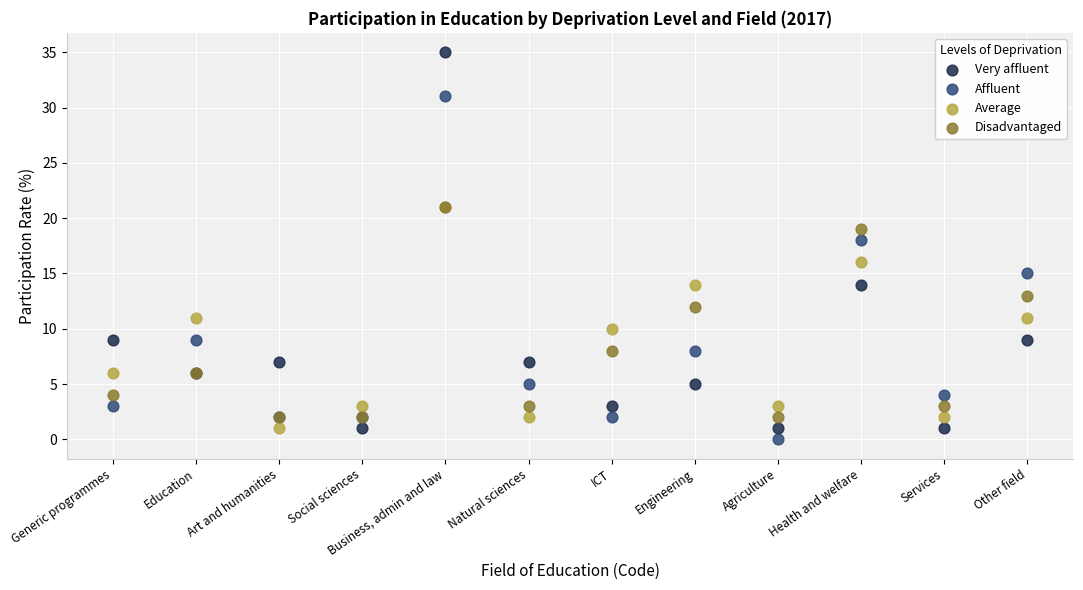

What are all the series names shown in the legend?

Very affluent, Affluent, Average, Disadvantaged